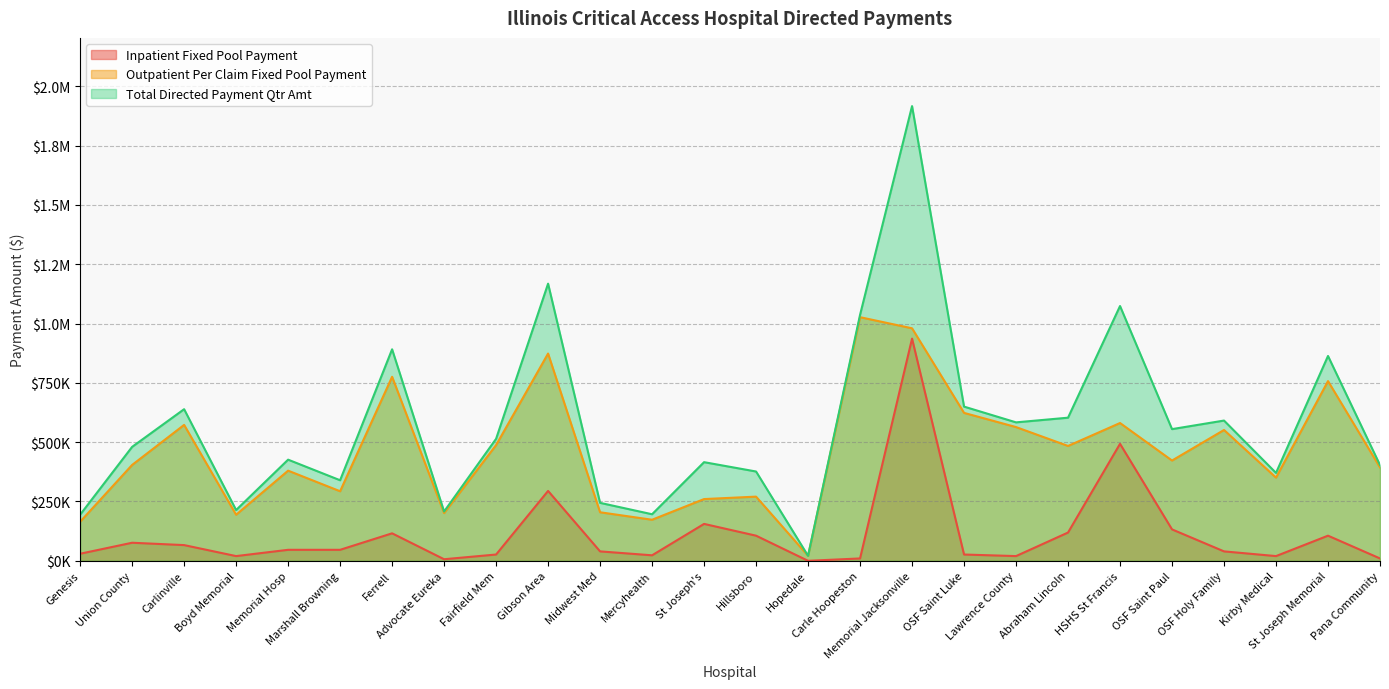

What is the difference between the maximum and second lowest values in the Inpatient Fixed Pool Payment series?

929755.2